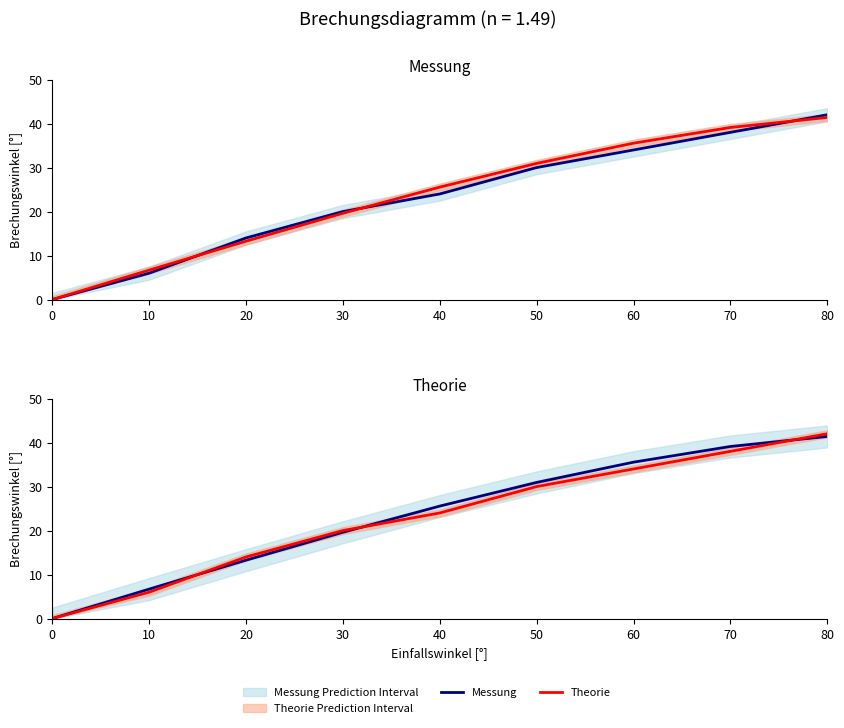

What is the total value across all series at 70?

154.2